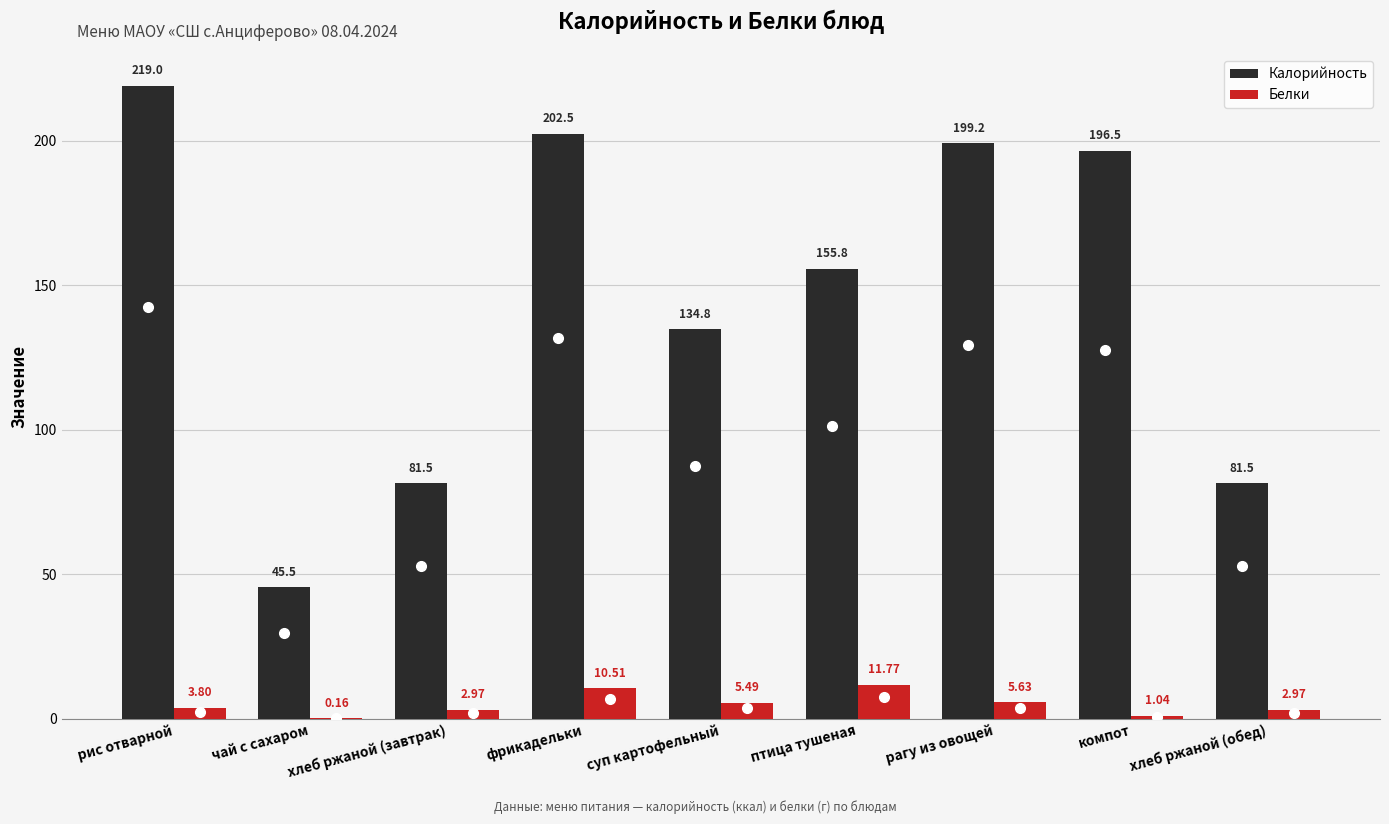

Does the chart contain stacked bars?

No